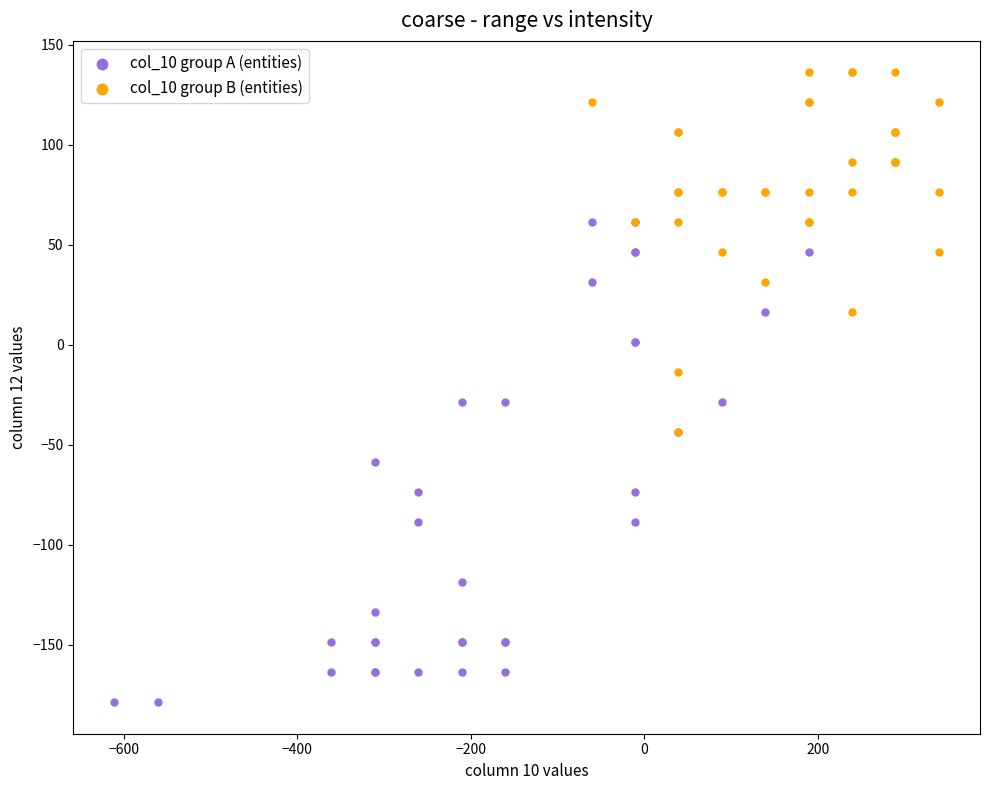

Which series has the widest spread of Y values?

col_10 group A (entities)